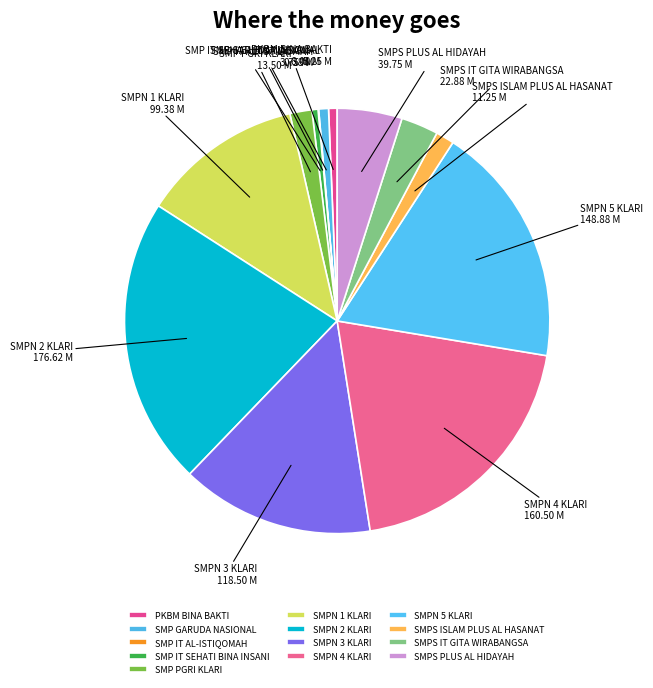

Between SMP GARUDA NASIONAL and SMP PGRI KLARI, which is larger?

SMP PGRI KLARI